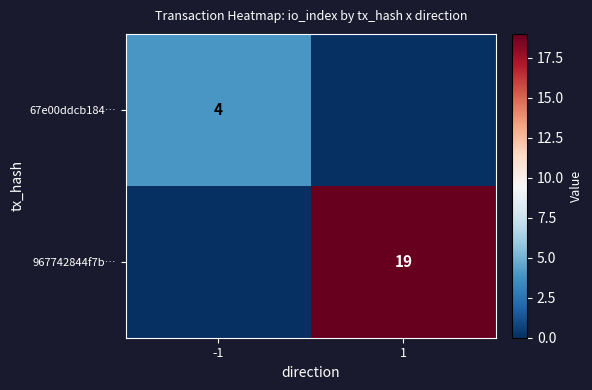

The 967742844f7b… series shows 19 at 1. True or false?

True